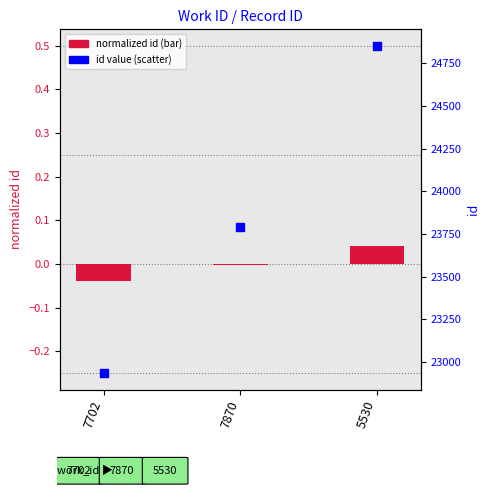

What are all the series names shown in the legend?

normalized id, id value